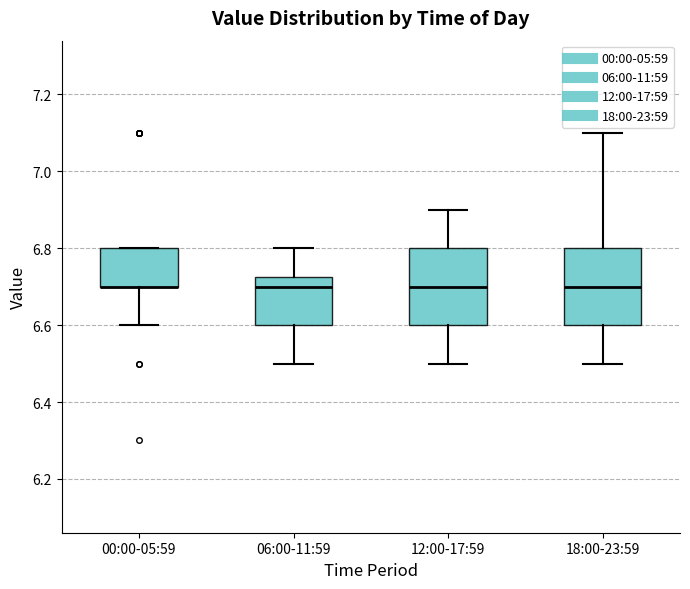

Reading left to right, transcribe this box plot: for each box, give where its median line is, the range the box spans, and where its two whiskers end, as read against the y-axis. The values are not printed on the chart, so give them approximately, as read against the axis.

00:00-05:59: median 6.70 (drawn on the box's lower edge), box 6.70 to 6.80, whiskers 6.60 to 6.80
06:00-11:59: median 6.70, box 6.60 to 6.72, whiskers 6.50 to 6.80
12:00-17:59: median 6.70, box 6.60 to 6.80, whiskers 6.50 to 6.90
18:00-23:59: median 6.70, box 6.60 to 6.80, whiskers 6.50 to 7.10